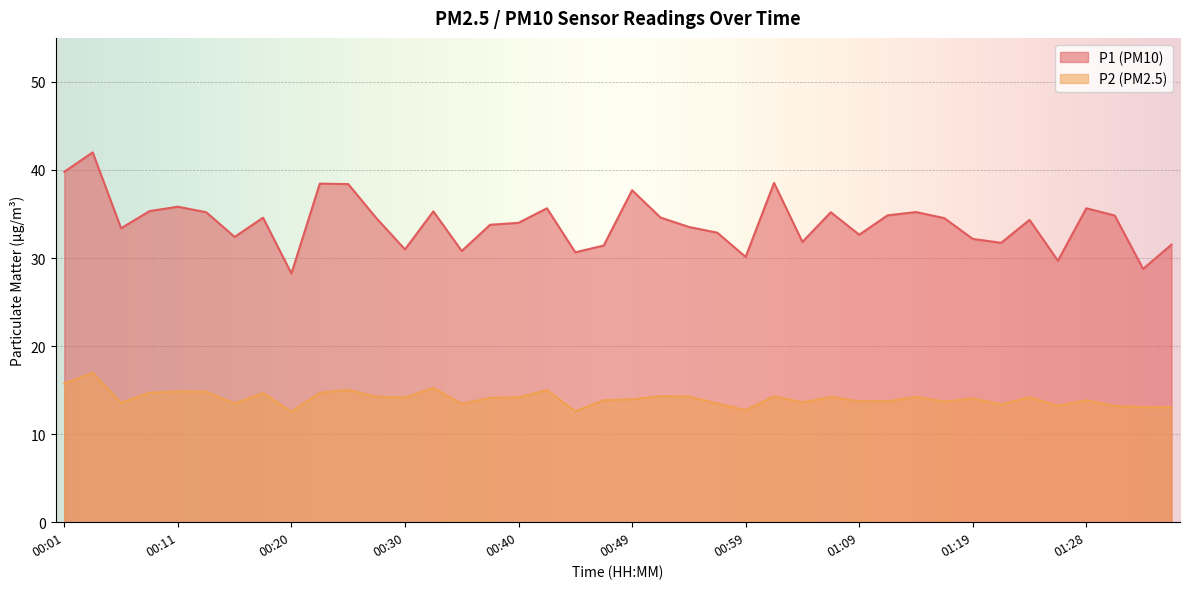

True or false: P1 and P2 cross at least once.

False